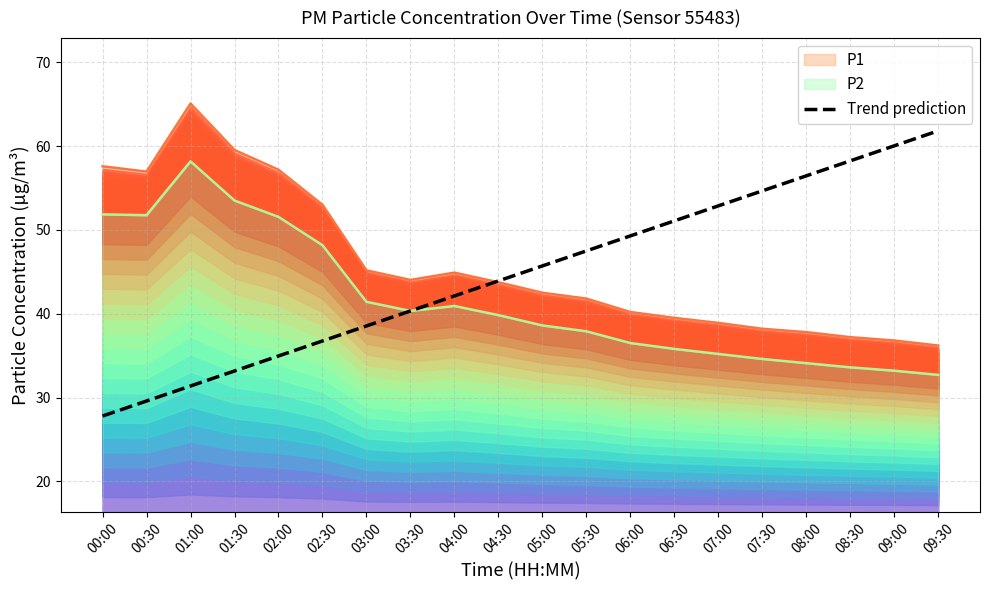

The value at 08:30 is 58.2. True or false?

True